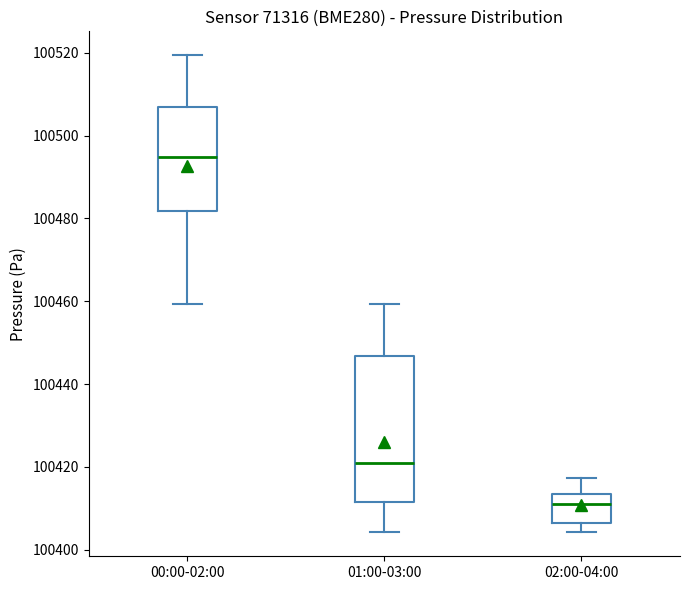

Reading left to right, transcribe this box plot: for each box, give where its median line is, the range the box spans, and where its two whiskers end, as read against the y-axis. The values are not printed on the chart, so give them approximately, as read against the axis.

00:00-02:00: median 100494, box 100482 to 100506, whiskers 100460 to 100520
01:00-03:00: median 100422, box 100412 to 100446, whiskers 100404 to 100460
02:00-04:00: median 100412, box 100406 to 100414, whiskers 100404 to 100418